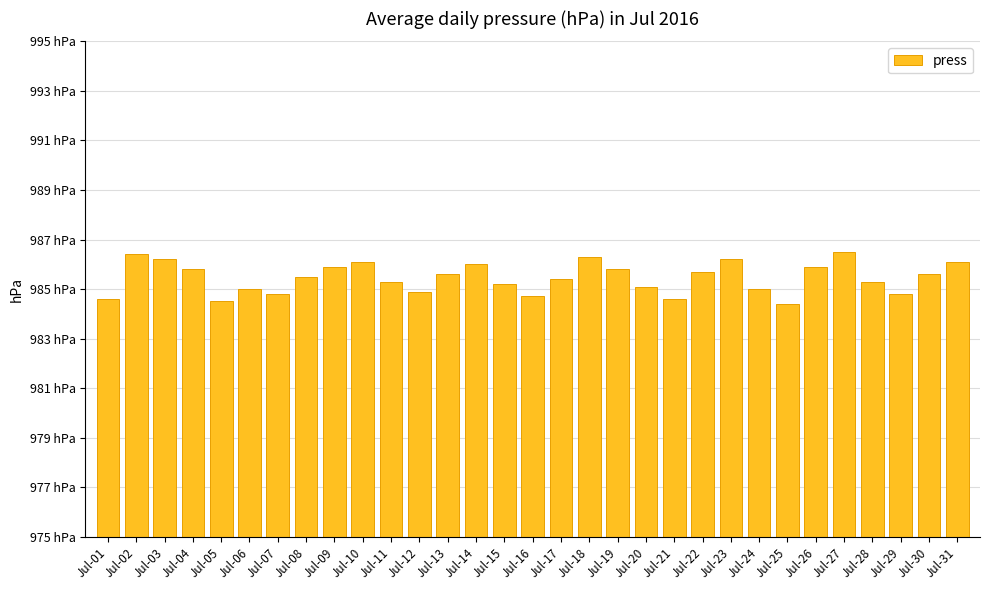

Approximately how many times larger is the value at Jul-22 compared to Jul-03?

1.0